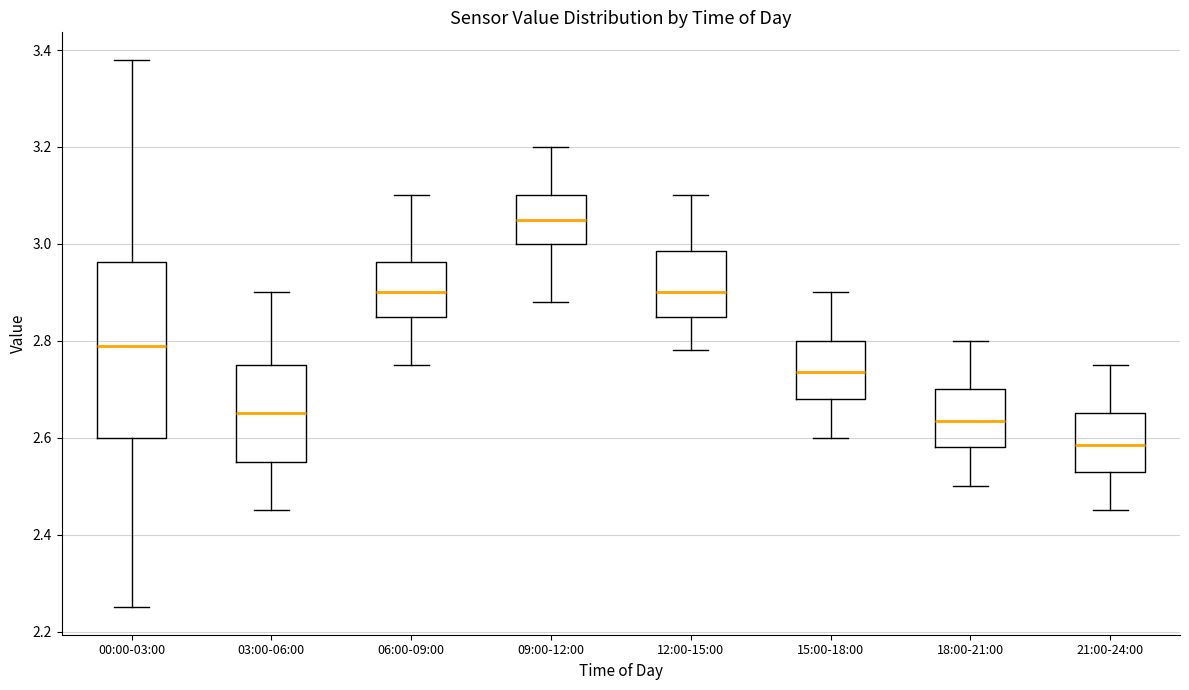

Reading left to right, read every box against the y-axis: the position of its median line, the range the box covers, and the ends of its whiskers. The values are not printed on the chart, so give them approximately, as read against the axis.

00:00-03:00: median 2.80, box 2.60 to 2.96, whiskers 2.26 to 3.38
03:00-06:00: median 2.66, box 2.56 to 2.76, whiskers 2.46 to 2.90
06:00-09:00: median 2.90, box 2.86 to 2.96, whiskers 2.76 to 3.10
09:00-12:00: median 3.06, box 3.00 to 3.10, whiskers 2.88 to 3.20
12:00-15:00: median 2.90, box 2.86 to 2.98, whiskers 2.78 to 3.10
15:00-18:00: median 2.74, box 2.68 to 2.80, whiskers 2.60 to 2.90
18:00-21:00: median 2.64, box 2.58 to 2.70, whiskers 2.50 to 2.80
21:00-24:00: median 2.58, box 2.54 to 2.66, whiskers 2.46 to 2.76